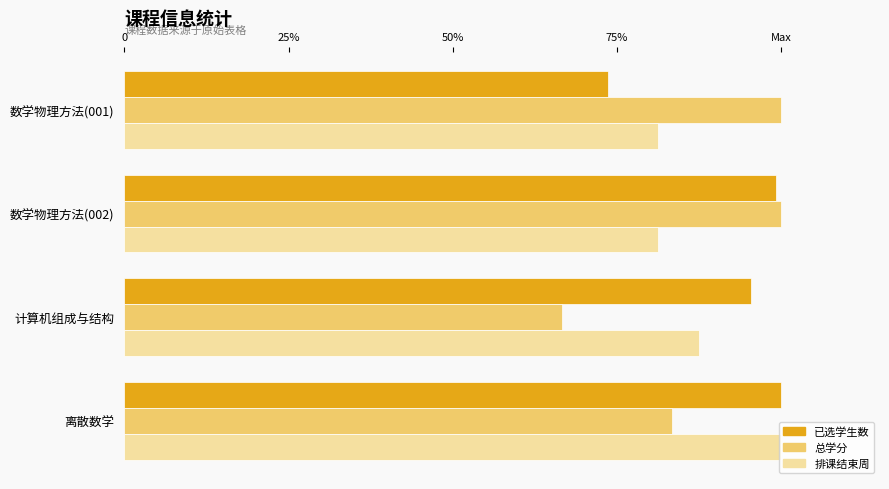

At which category is the sum across all series the highest?

离散数学